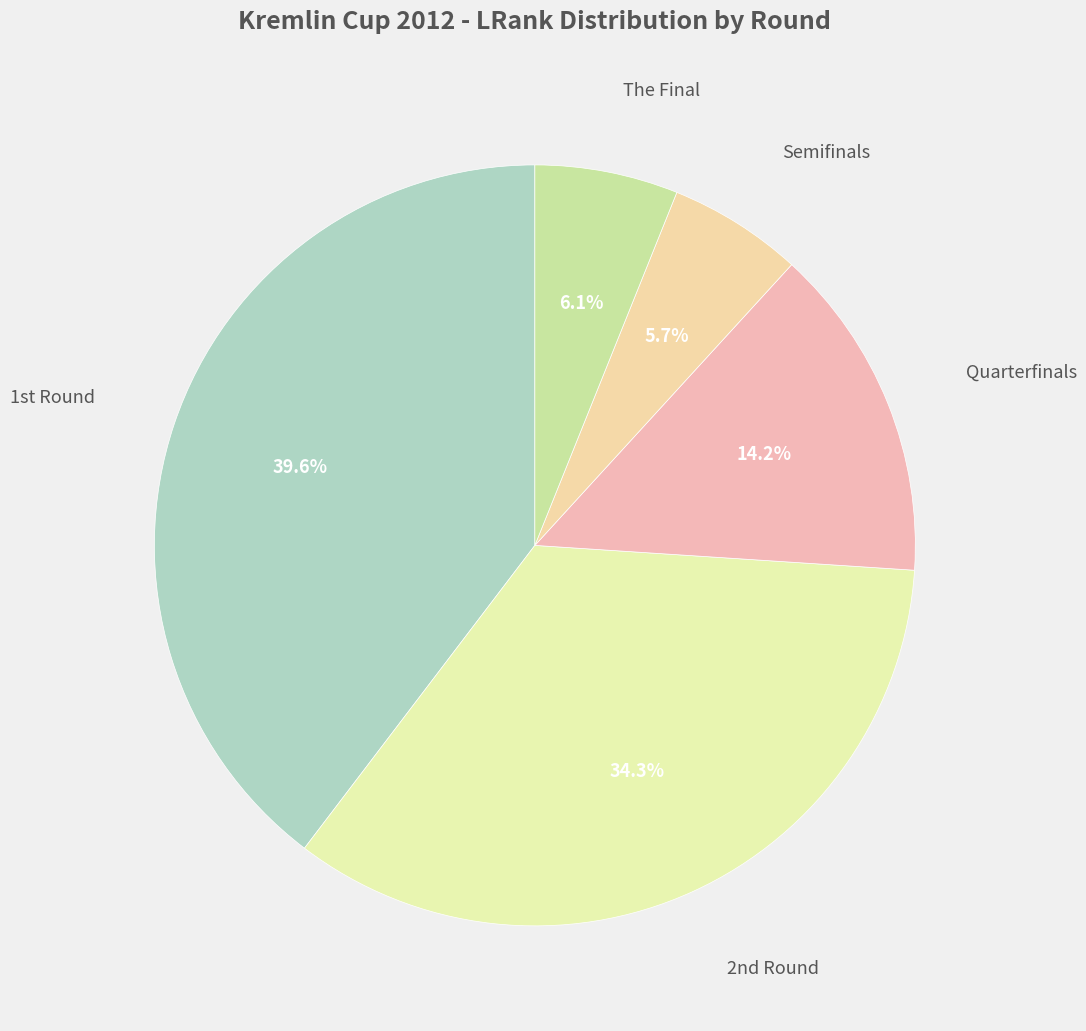

How many segments does this pie chart have?

5